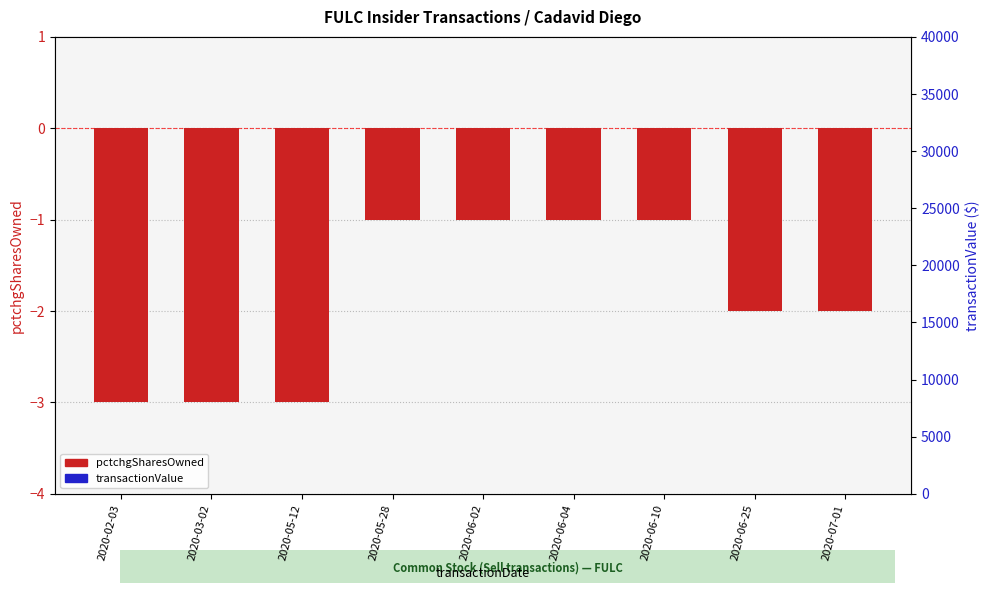

Which series has the largest total across all categories?

transactionValue